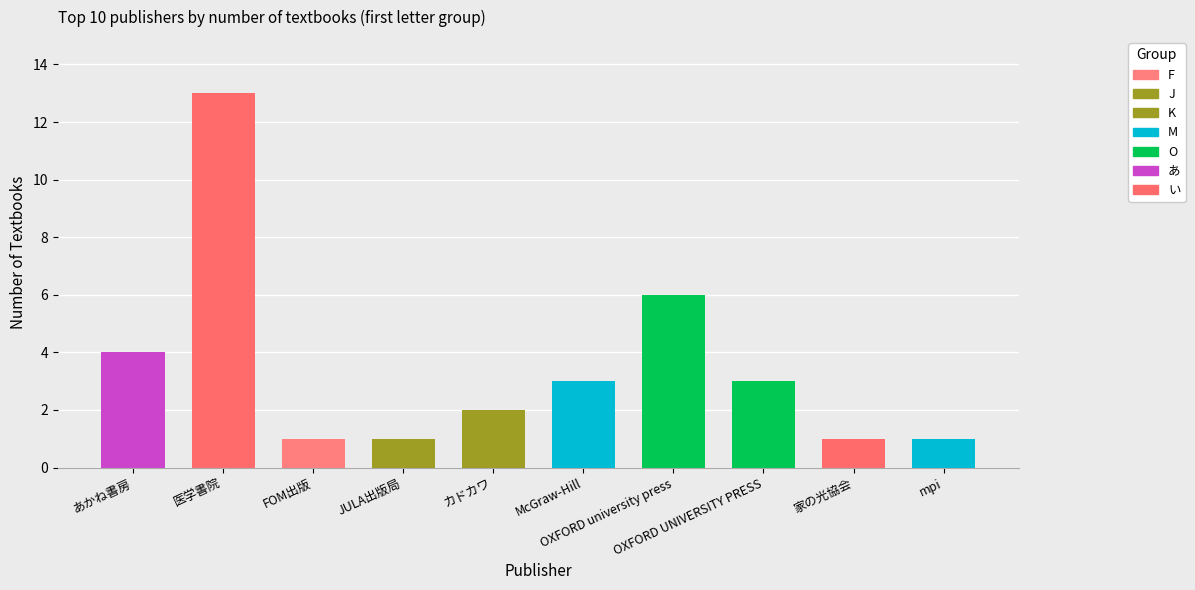

What is the ratio of the value at 3 to the value at 1?

0.1